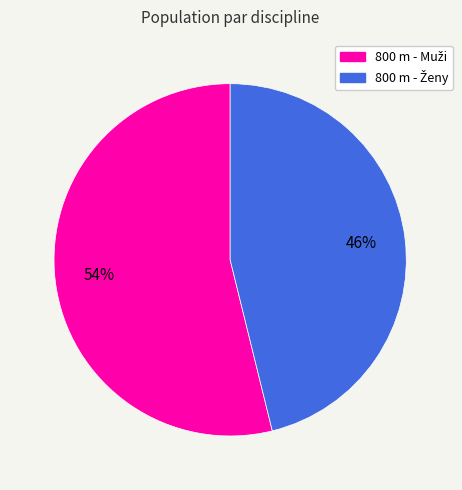

Does any single category account for the majority?

Yes